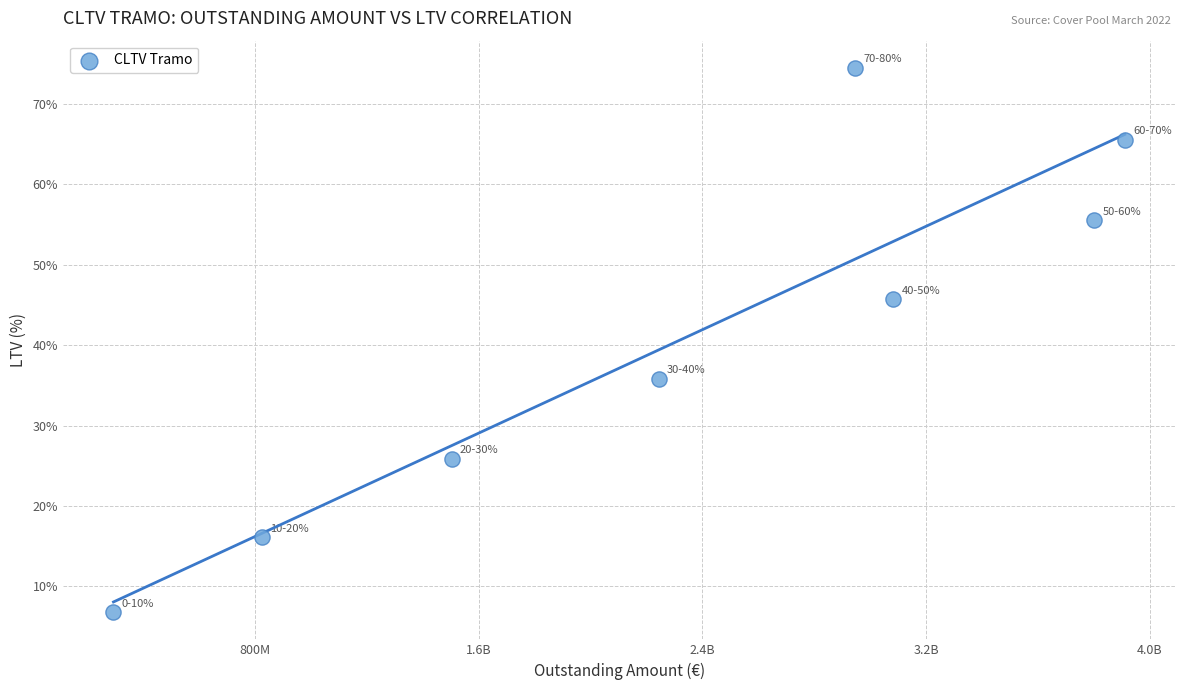

What Y value in the scatter plot is closest to 40?

35.8